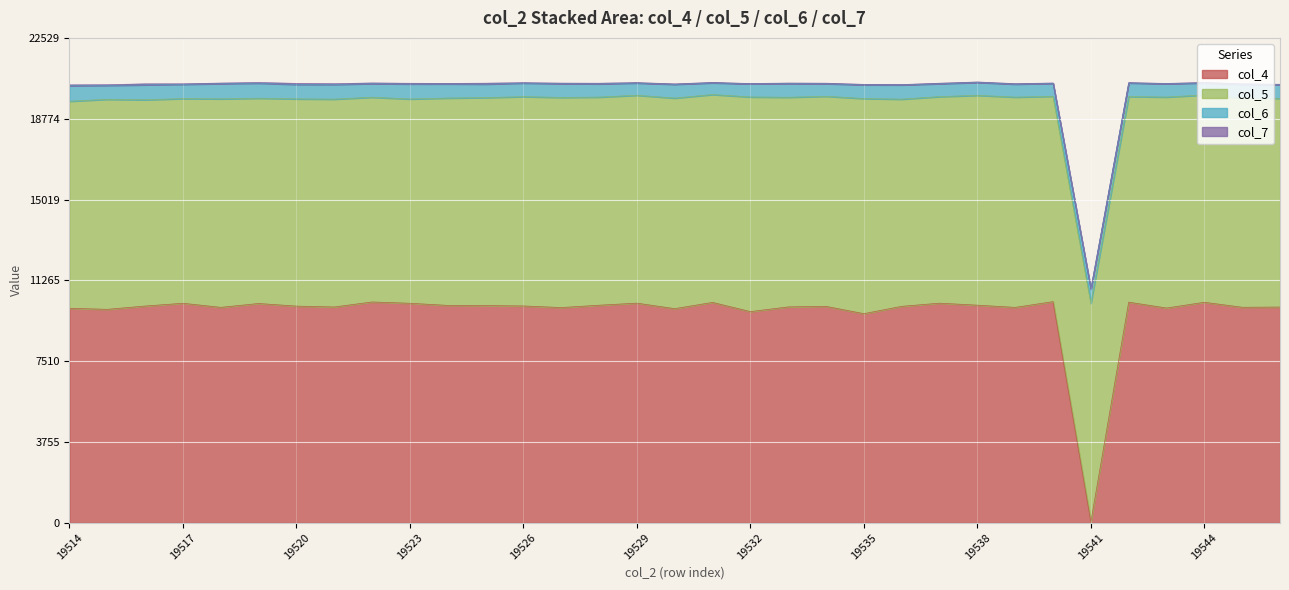

Is it true that col_6 equals 1071 at 19537?

False